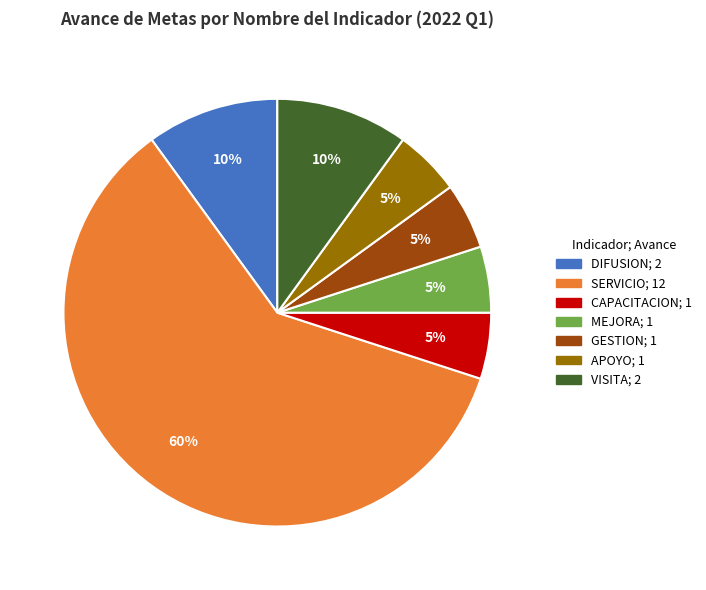

Is there a majority slice in this chart?

Yes